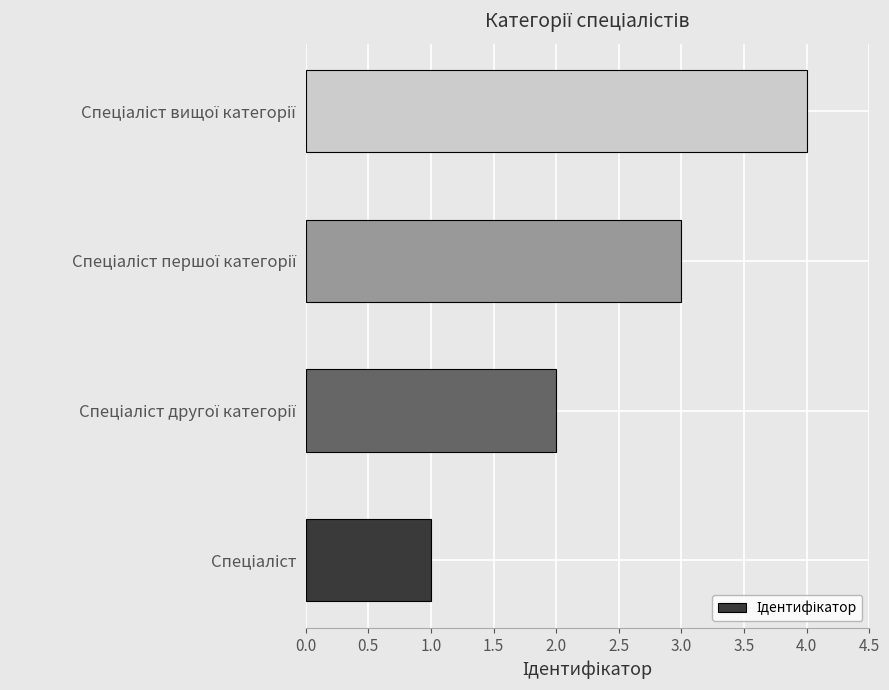

Does the chart contain stacked bars?

No